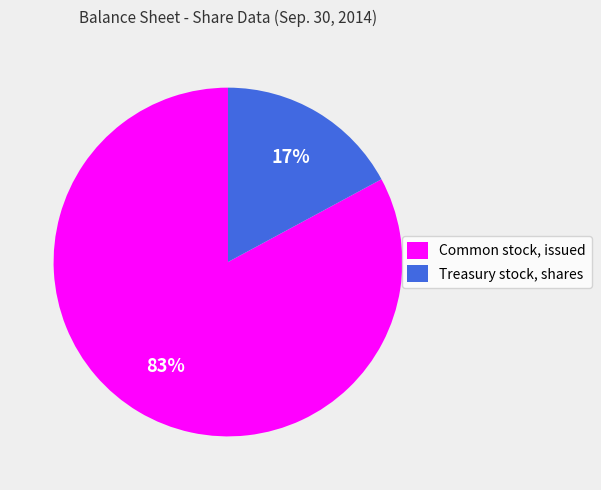

Which slice is the largest?

Common stock, issued